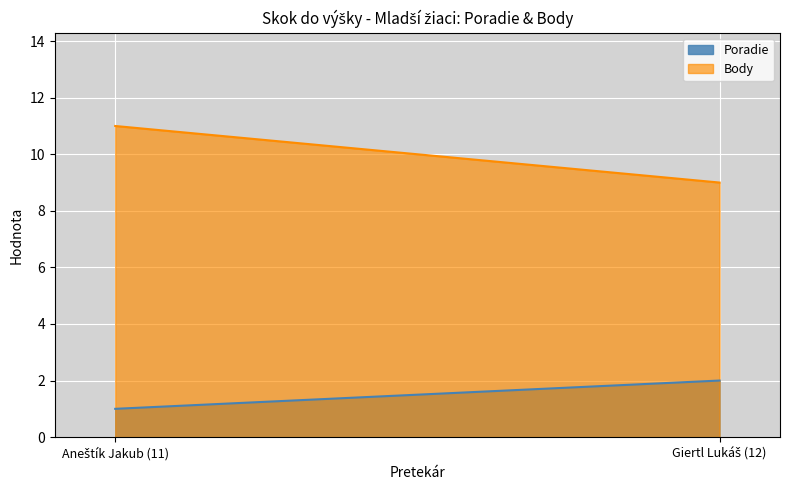

Reading left to right, what are all the values shown in this chart?

Poradie: 1	2
Body: 11	9